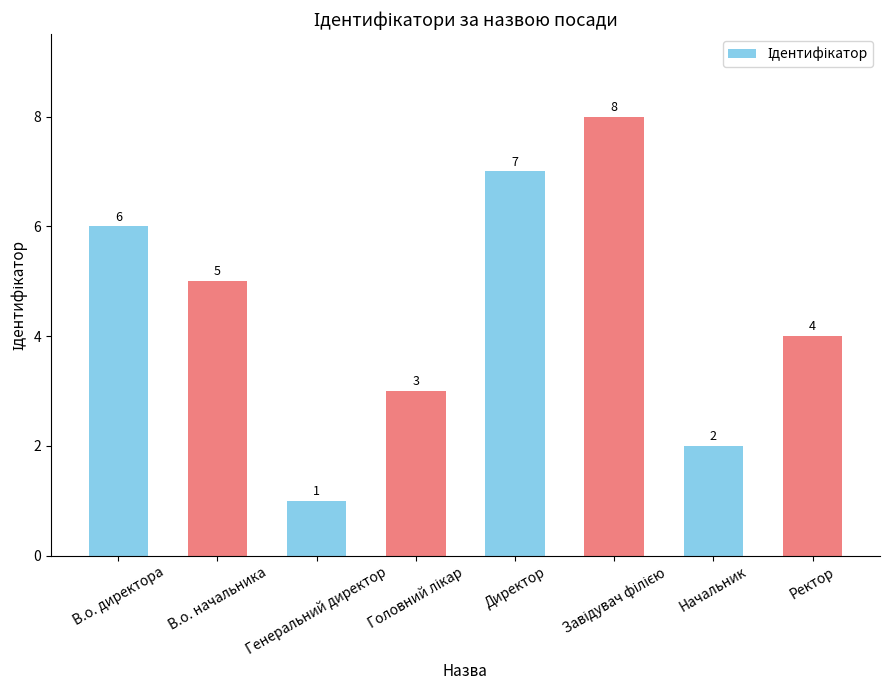

True or false: the data shows 3 at В.о. начальника.

False